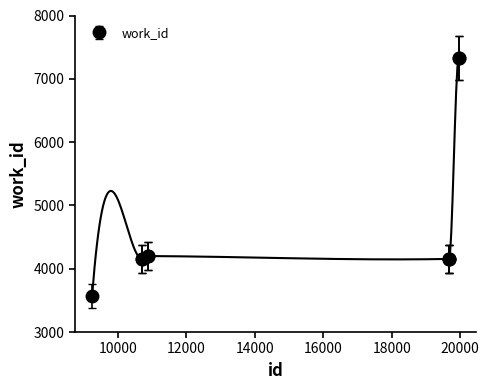

Which category has the highest value across all series?

19956